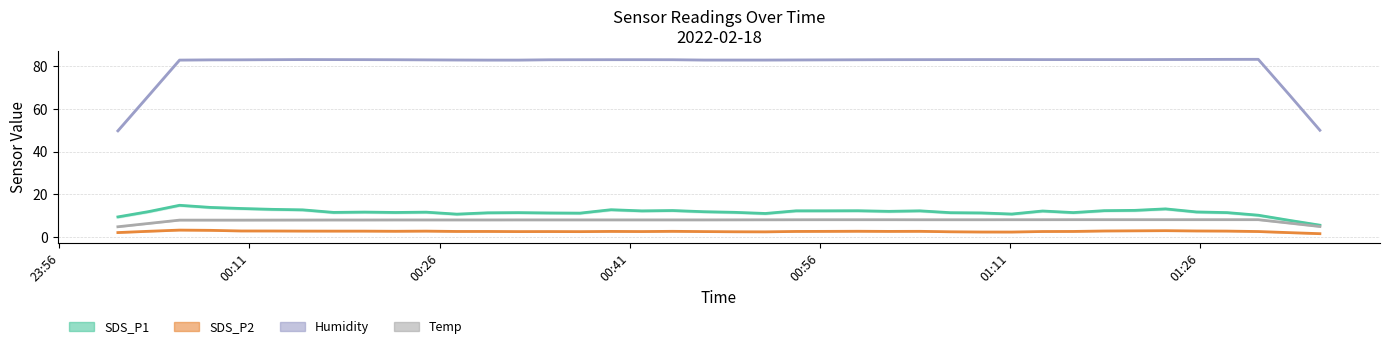

Is it true that Humidity equals 117.9 at 10?

False